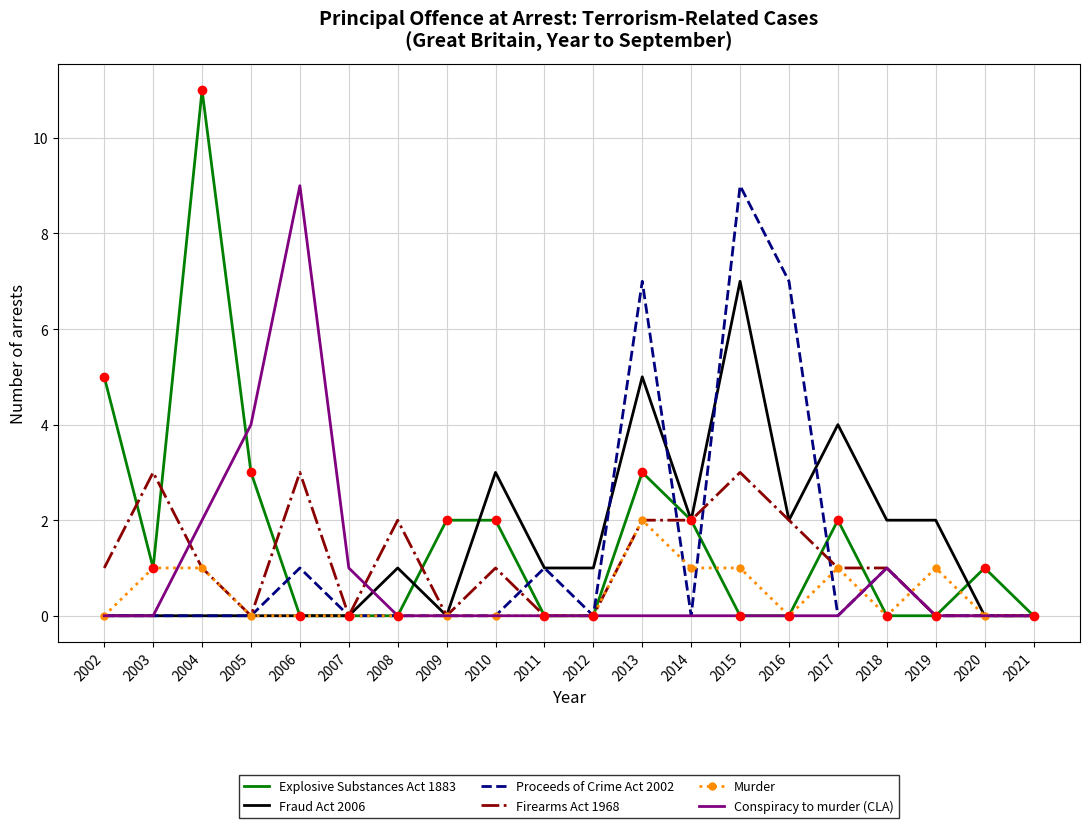

Is the value of Firearms Act 1968 at 2008 greater than the value of Conspiracy to murder (CLA) at 2013?

Yes